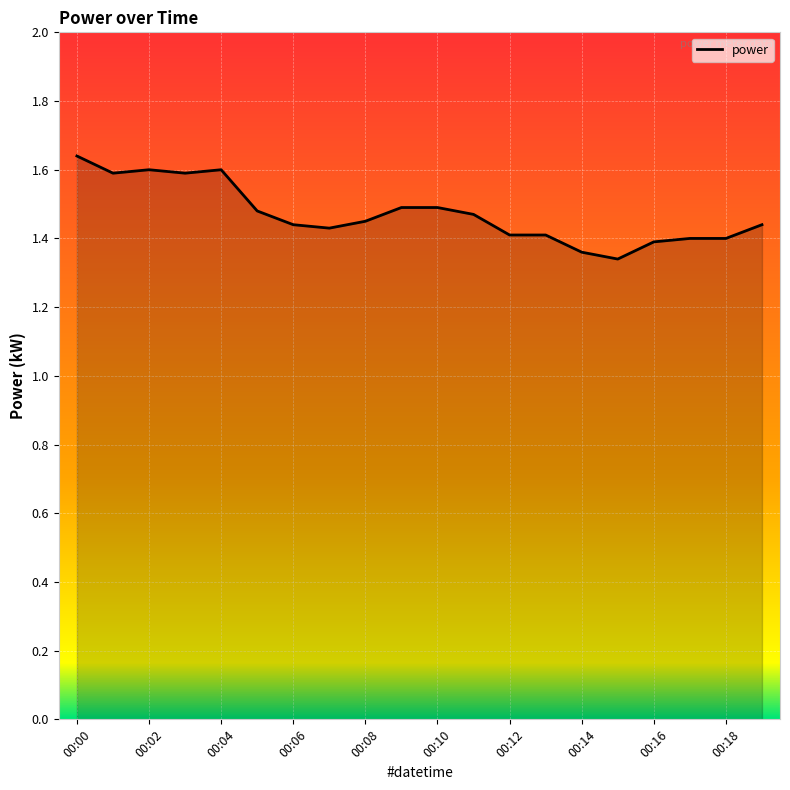

What is the difference between the maximum and minimum values?

0.3